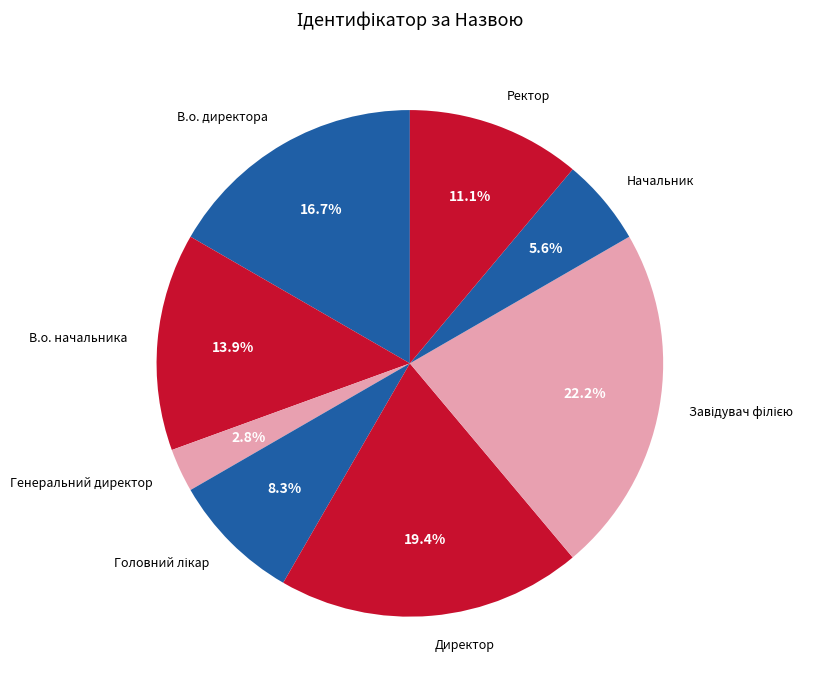

Which has a higher value, Начальник or В.о. директора?

В.о. директора